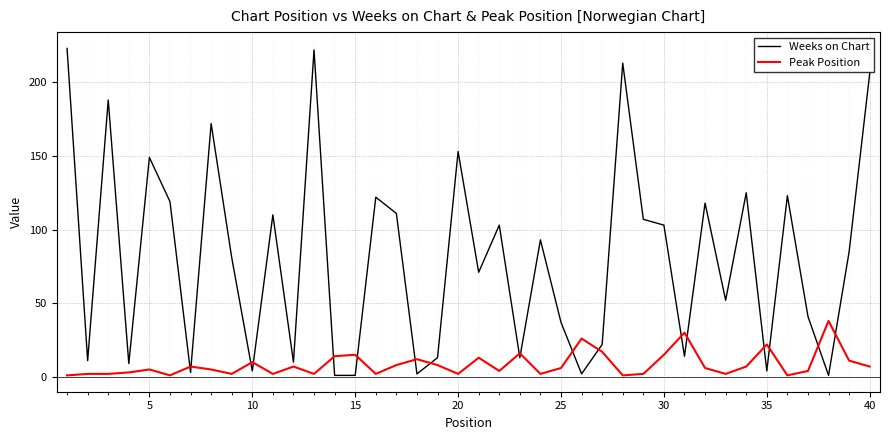

What is the maximum value shown in the chart?

223